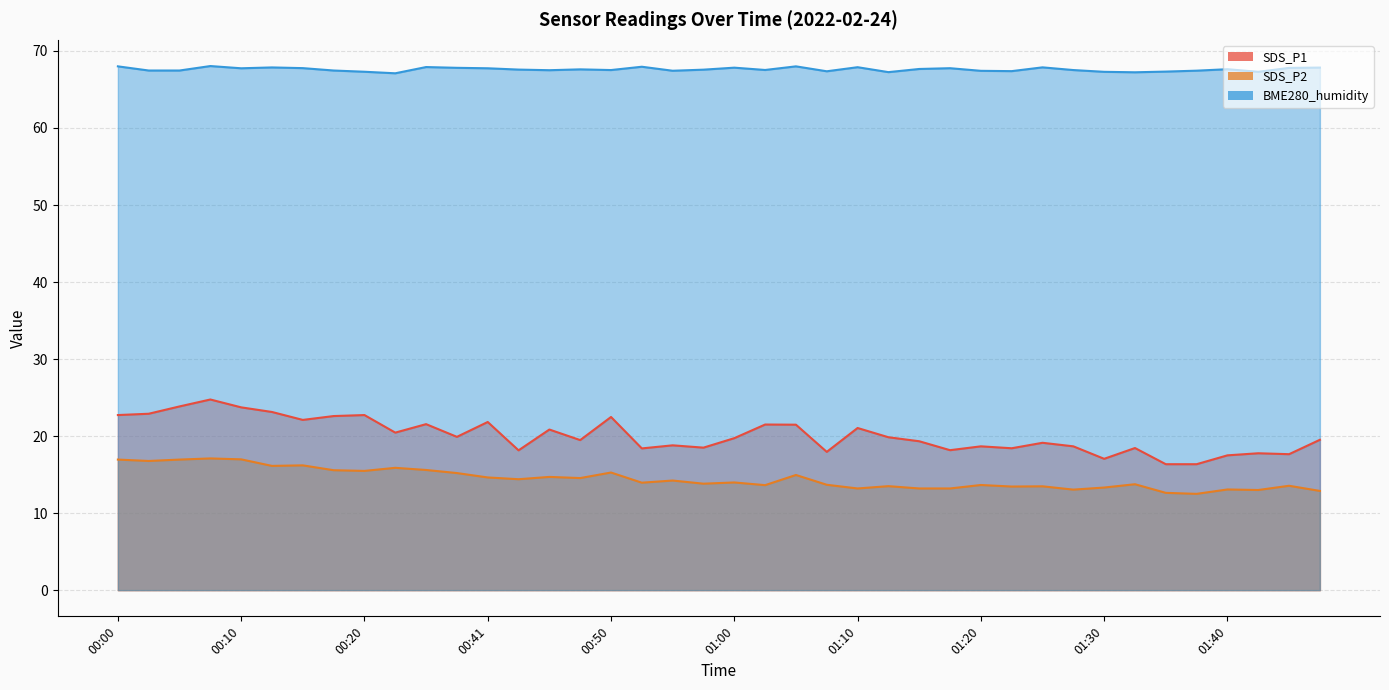

Where does the SDS_P2 series first go above 13?

00:00